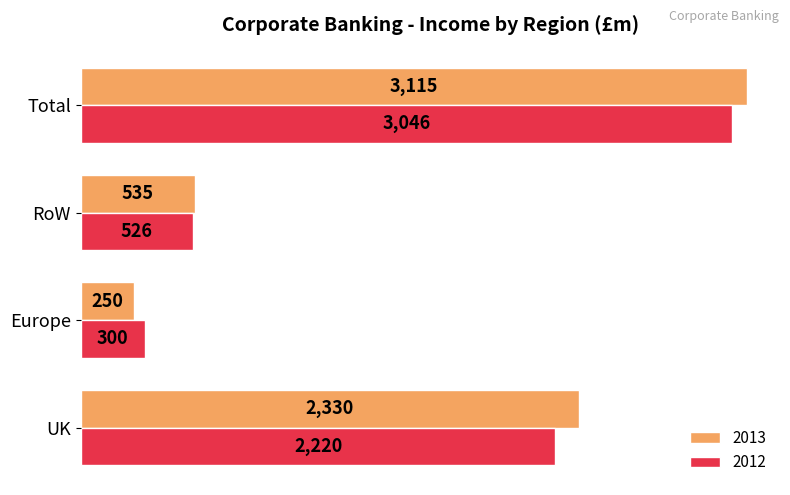

Which category has the highest value in the 2013 series?

Total